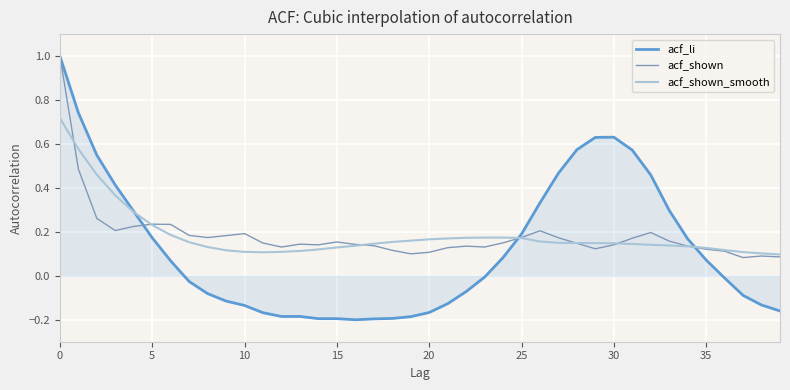

Which series has the widest spread of values?

acf_li